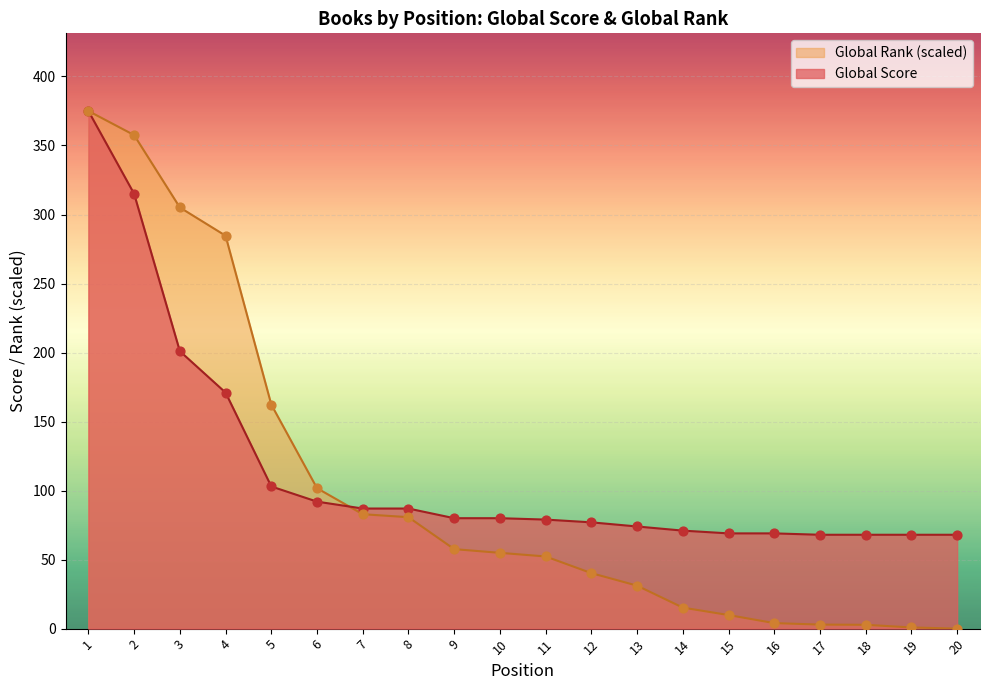

What is the total value across all series at 12?

117.2